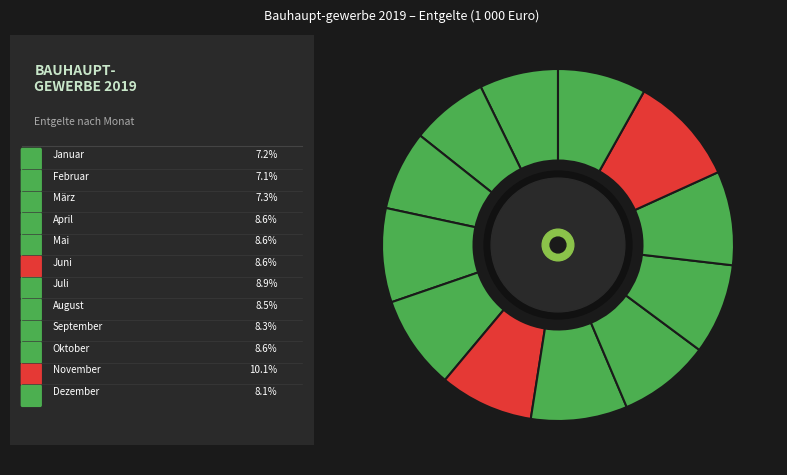

Is there a majority slice in this chart?

No